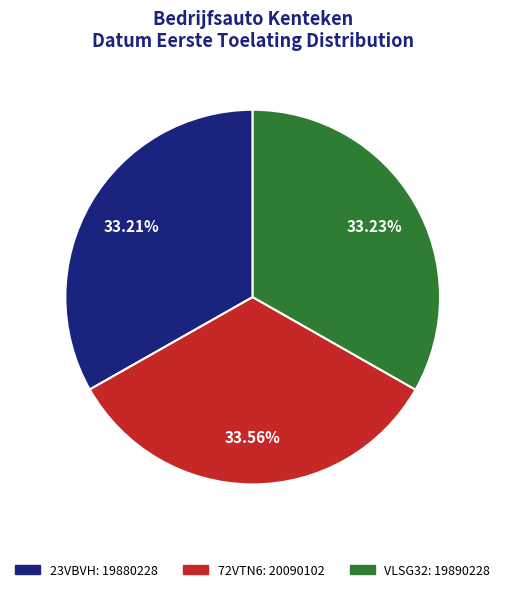

Do VLSG32 and 72VTN6 together represent more than half of the pie?

Yes